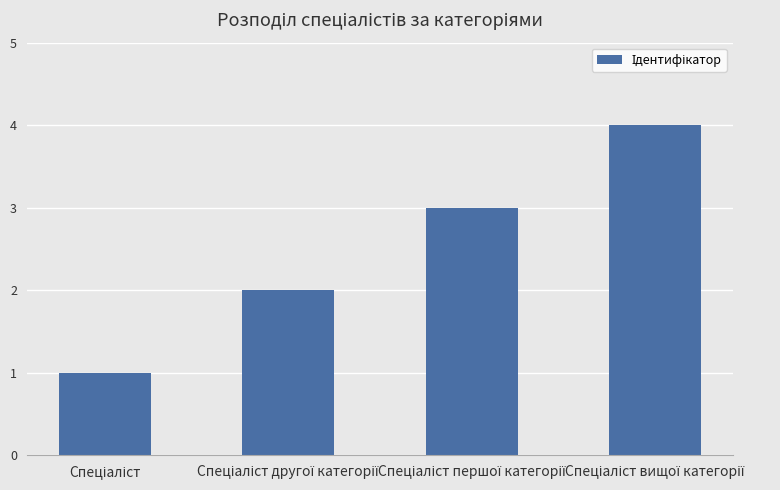

What is the sum of all values?

10